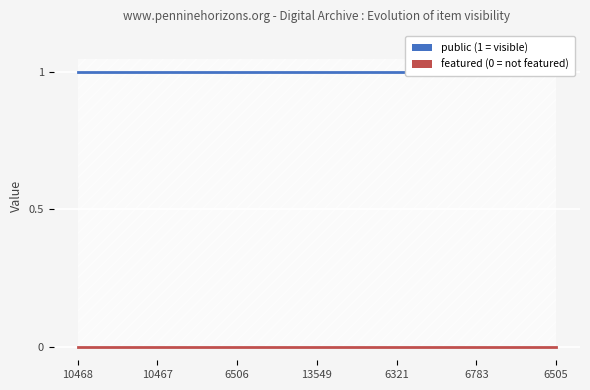

Is the value of featured at 6783 greater than the value of public at 10467?

No